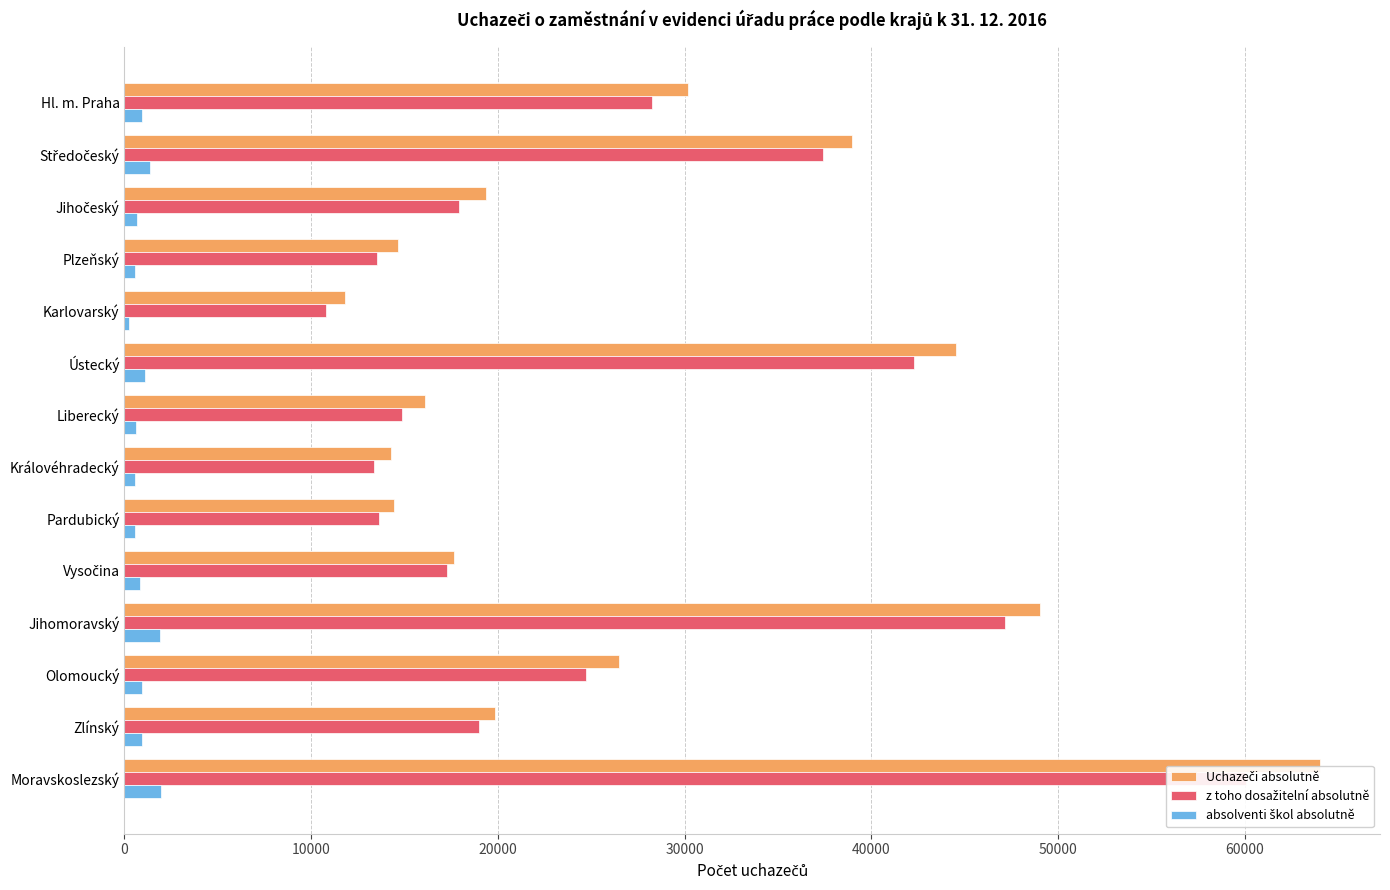

What are all the series names shown in the legend?

Uchazeči absolutně, z toho dosažitelní absolutně, absolventi škol absolutně